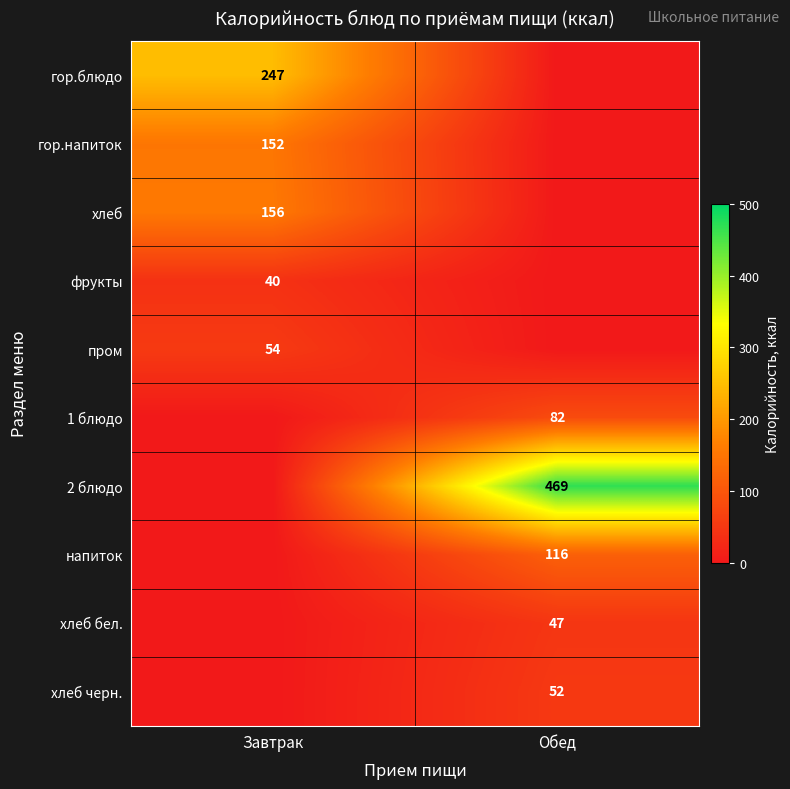

True or false: гор.напиток has a value of 152 at Завтрак.

True